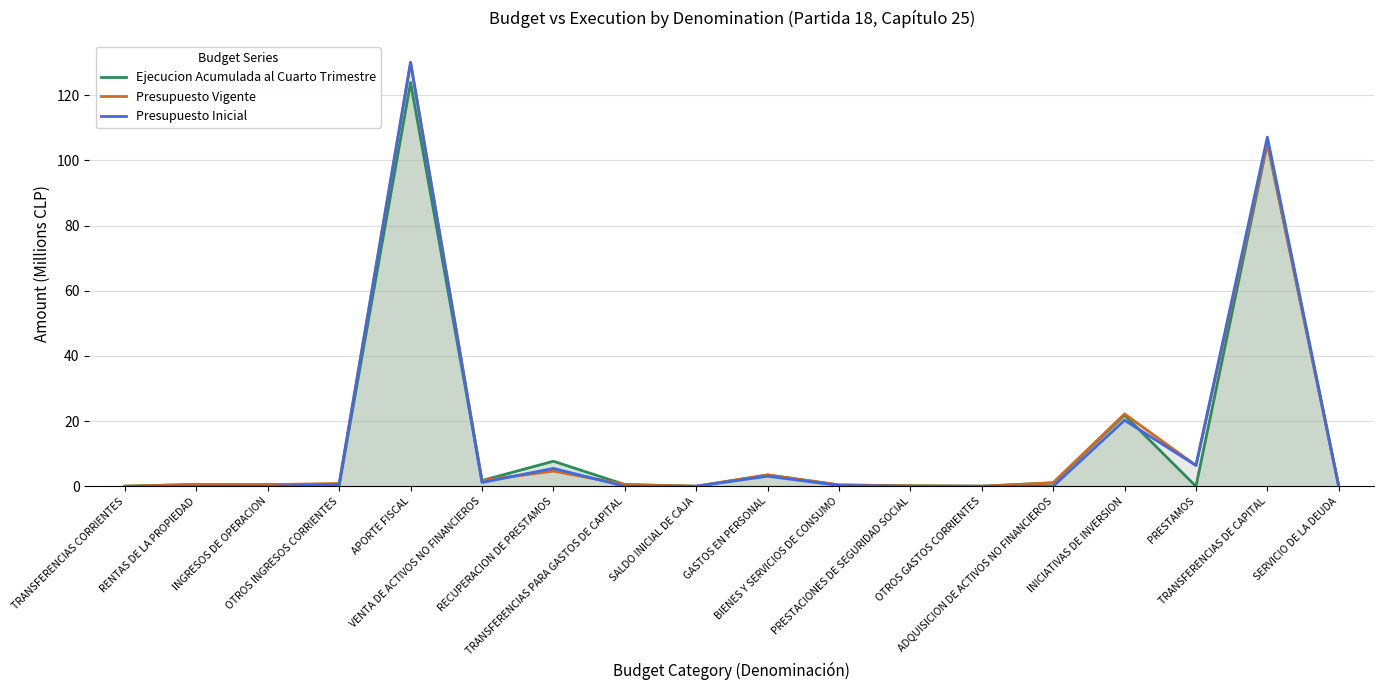

What is the label of the 8th point from the right?

BIENES Y SERVICIOS DE CONSUMO